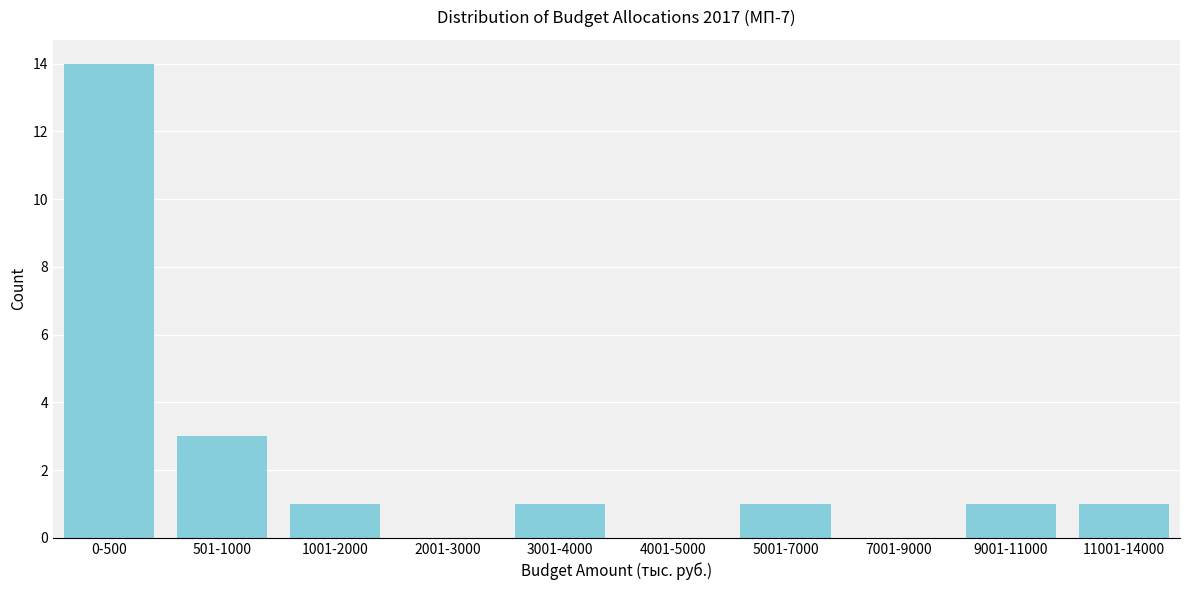

Reading right to left, transcribe all the data shown in this chart.

11001-14000=1	9001-11000=1	7001-9000=0	5001-7000=1	4001-5000=0	3001-4000=1	2001-3000=0	1001-2000=1	501-1000=3	0-500=14